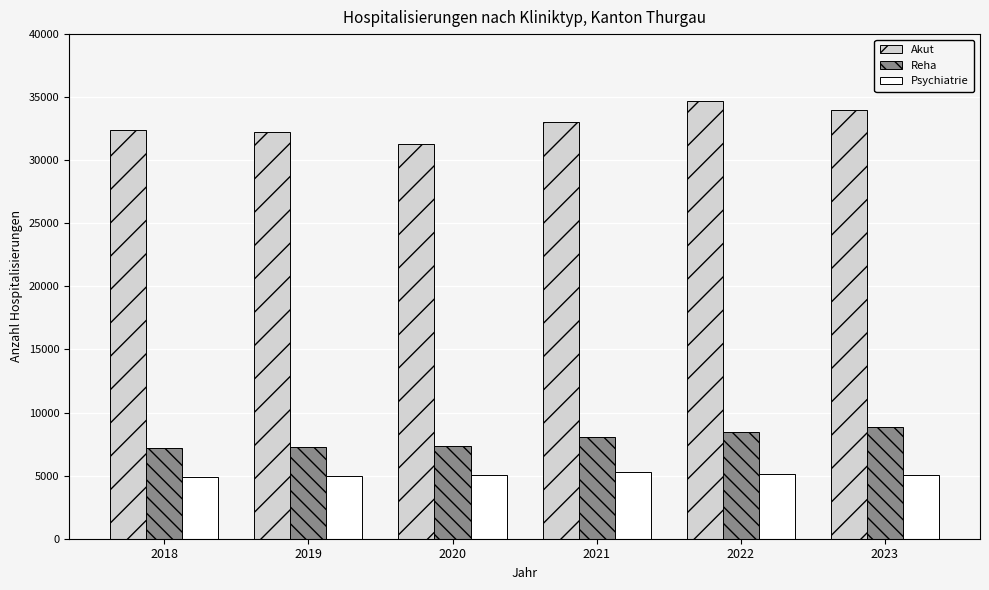

The Akut series shows 34696 at 2022. True or false?

True